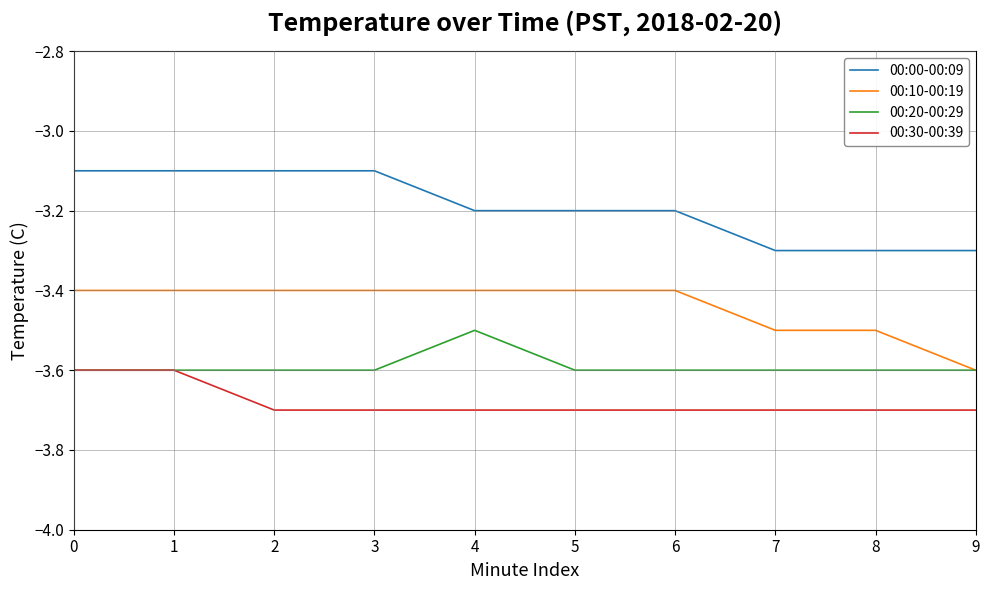

Reading left to right, extract all data points from this chart.

00:00-00:09: -3.1	-3.1	-3.1	-3.1	-3.2	-3.2	-3.2	-3.3	-3.3	-3.3
00:10-00:19: -3.4	-3.4	-3.4	-3.4	-3.4	-3.4	-3.4	-3.5	-3.5	-3.6
00:20-00:29: -3.6	-3.6	-3.6	-3.6	-3.5	-3.6	-3.6	-3.6	-3.6	-3.6
00:30-00:39: -3.6	-3.6	-3.7	-3.7	-3.7	-3.7	-3.7	-3.7	-3.7	-3.7